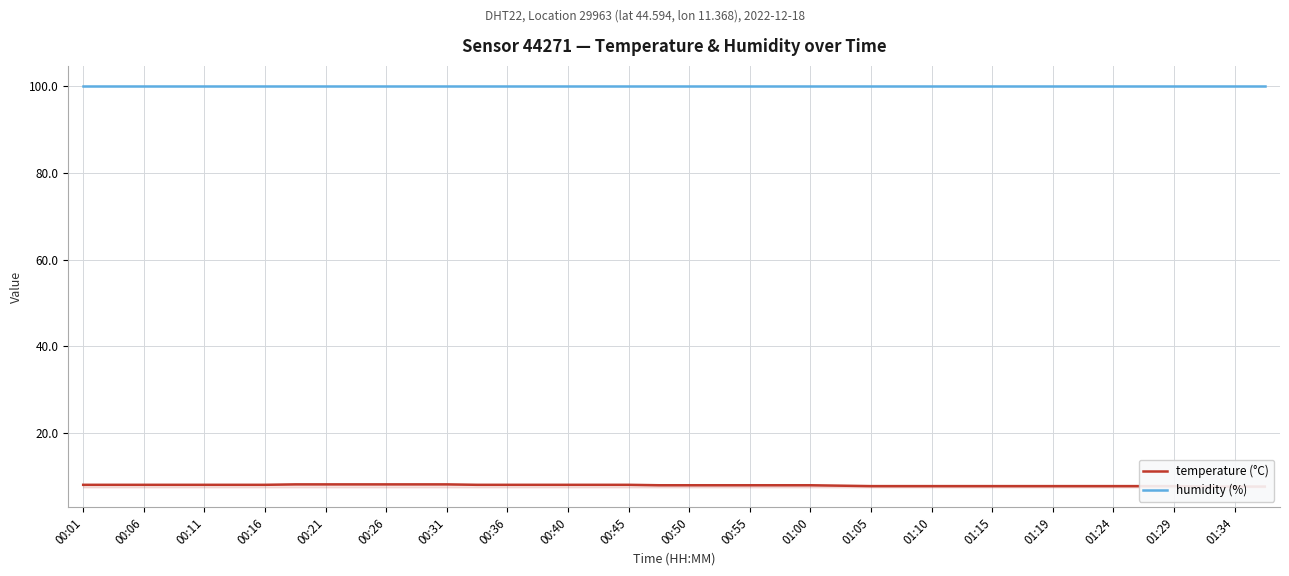

Rank the series by their maximum value, from highest to lowest.

humidity (%), temperature (°C)